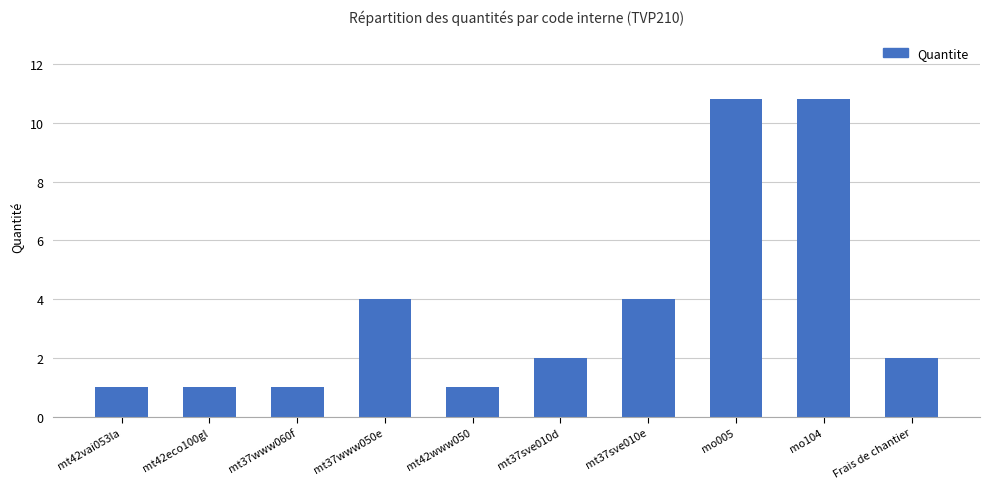

How many data points does each series have?

10